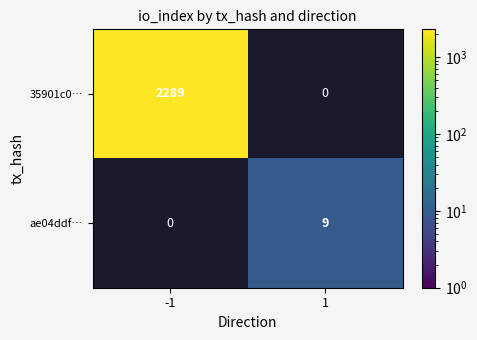

How many series are shown in this chart?

2